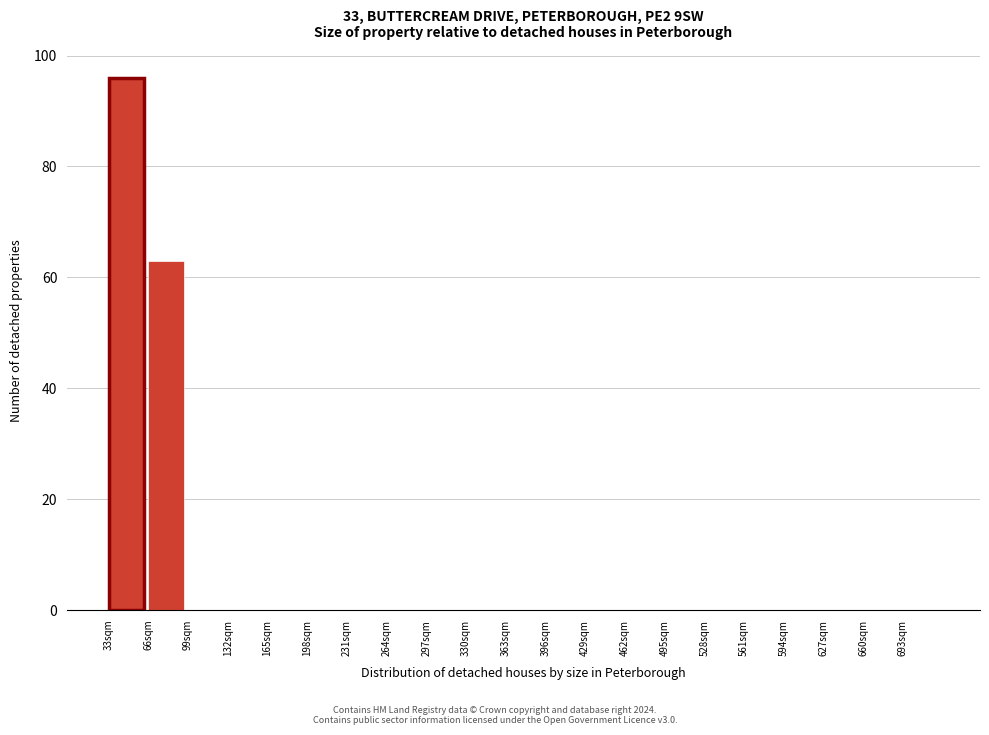

What is the height of the bar covering 66 to 99 on the x-axis? Neither the bar edges nor the heights are printed on the chart, so give them approximately, as read against the axes.

64